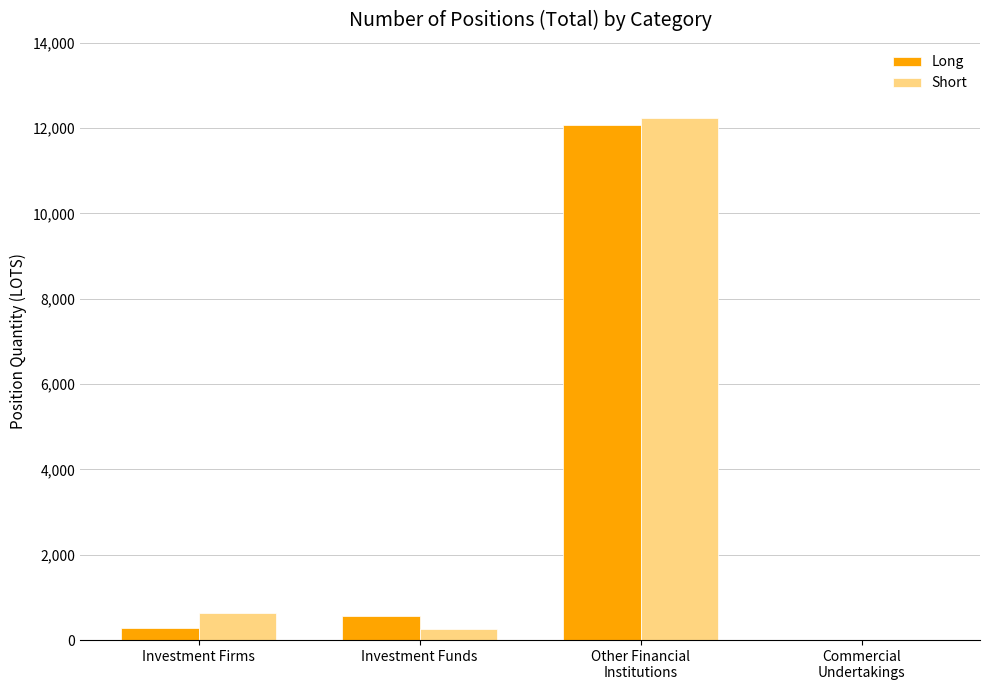

What is the sum of all Long values?

12929.9